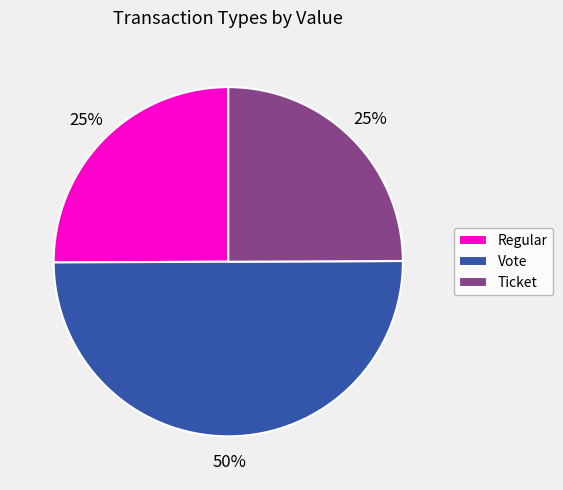

Which has a higher value, Ticket or Vote?

Vote